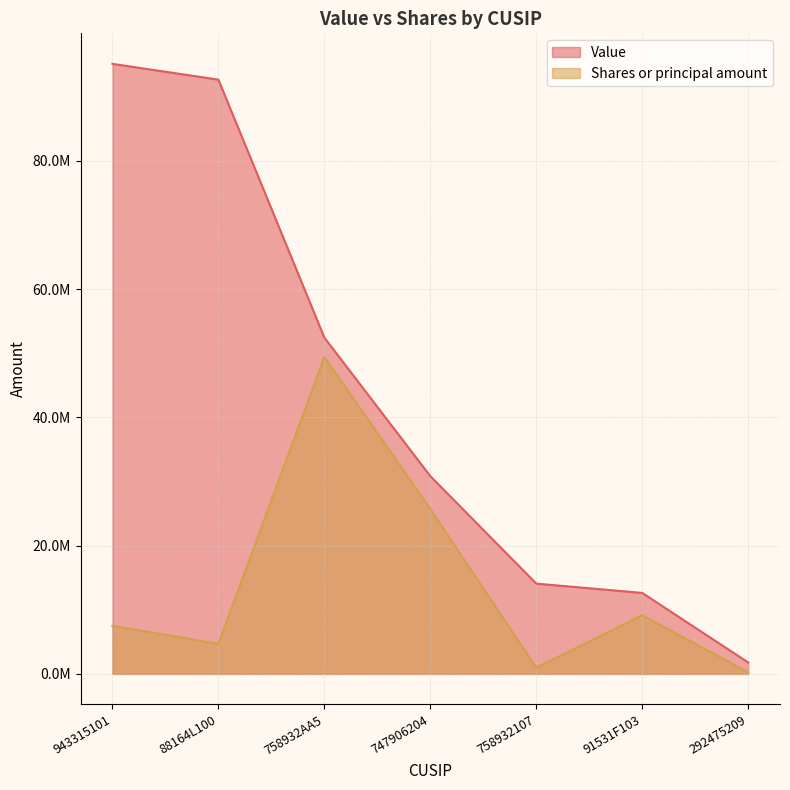

The value of Shares or principal amount at 292475209 is 153918. True or false?

False